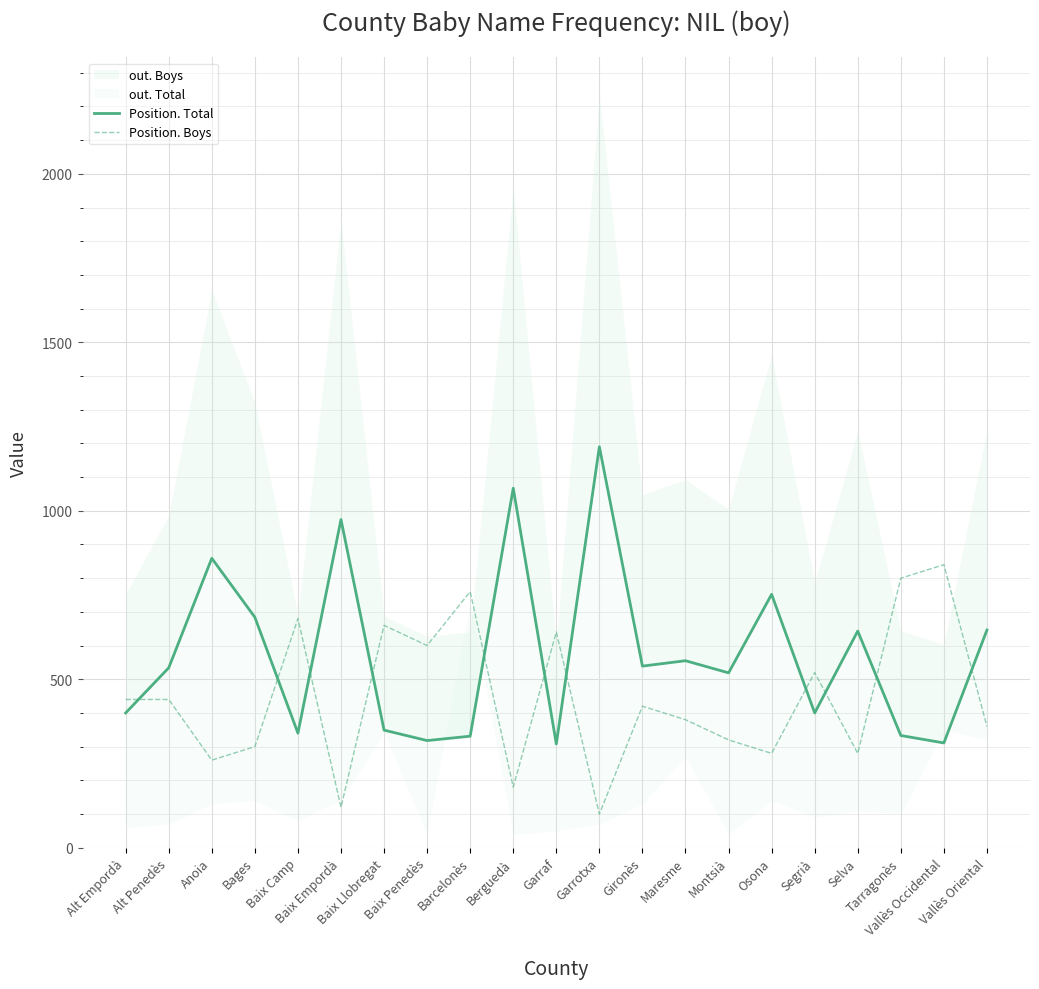

Is the value of Position. Total at Montsià greater than the value of Position. Boys at Osona?

Yes